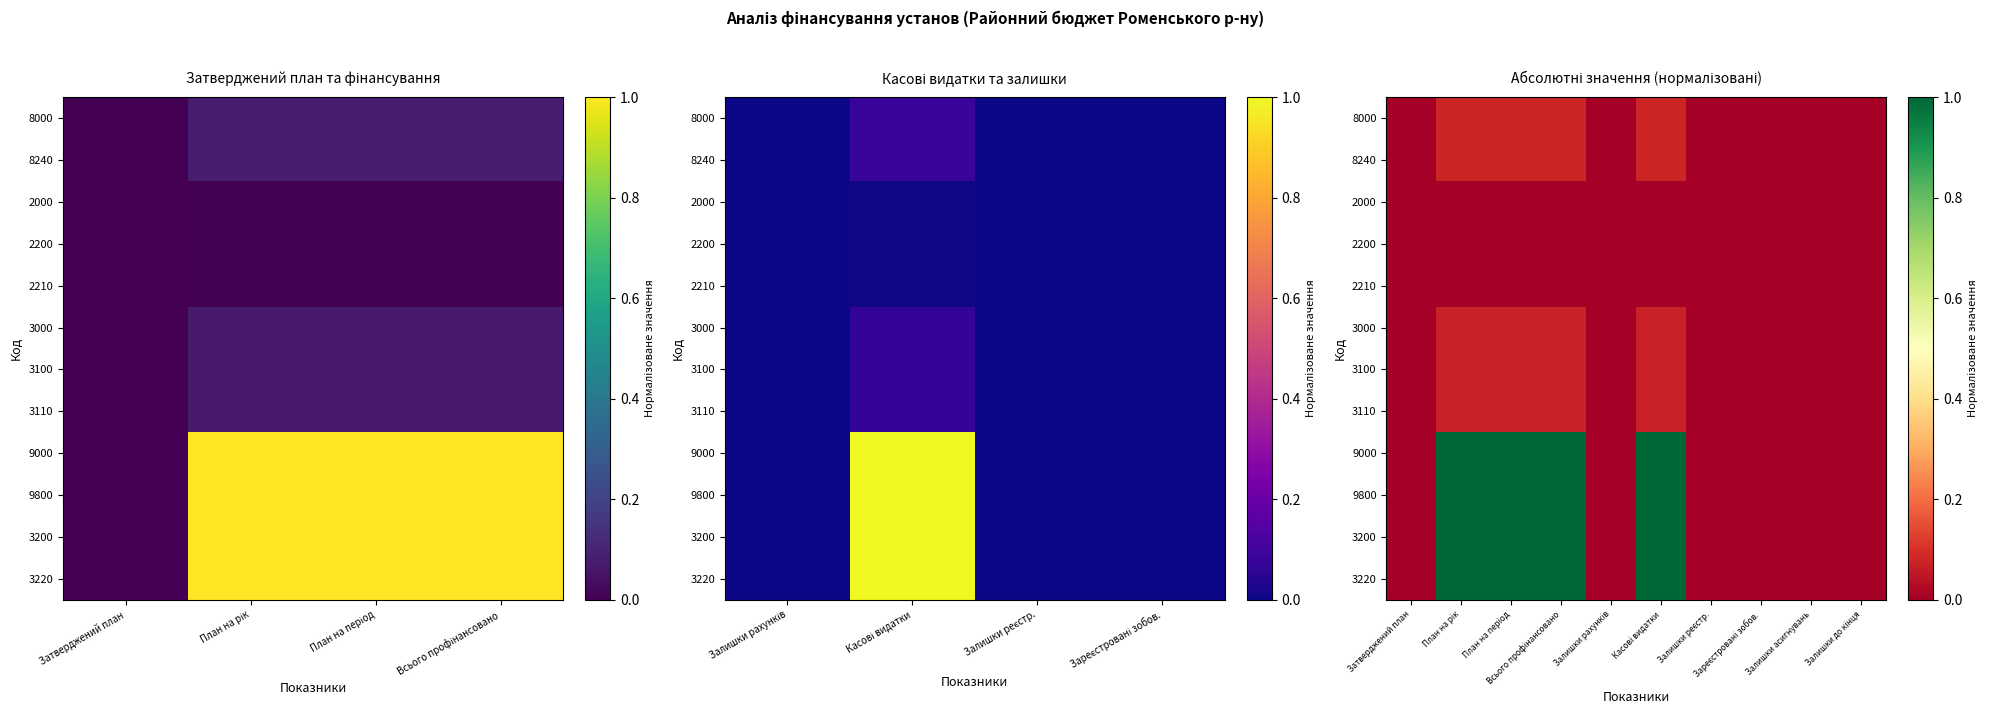

List the series in order of their peak value, lowest first.

2000, 2200, 2210, 3000, 3100, 3110, 8000, 8240, 9000, 9800, 3200, 3220